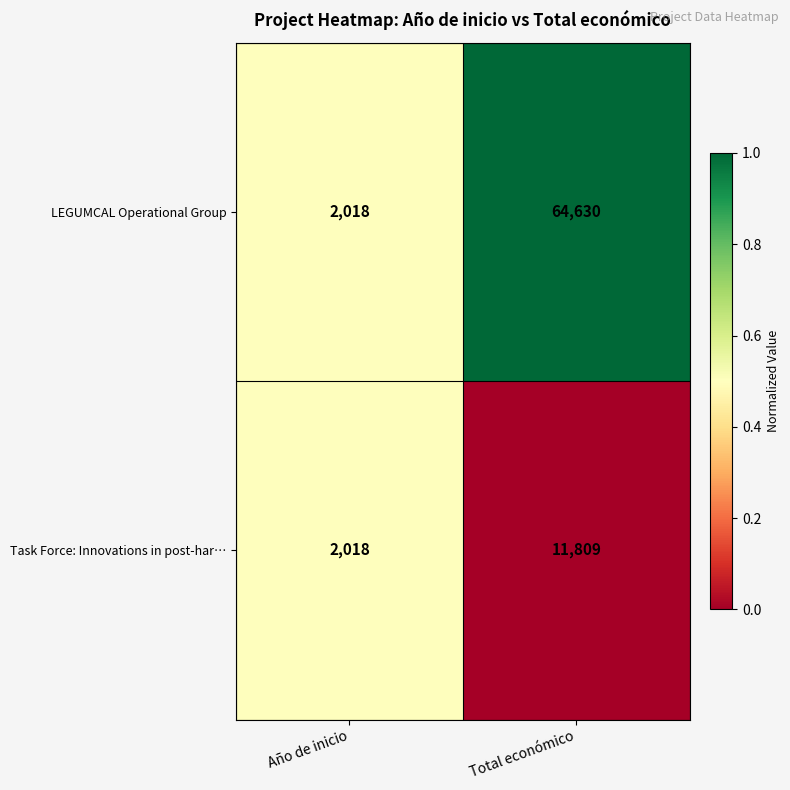

Is the value of Task Force: Innovations in post-har… at Total económico greater than the value of LEGUMCAL Operational Group at Total económico?

No